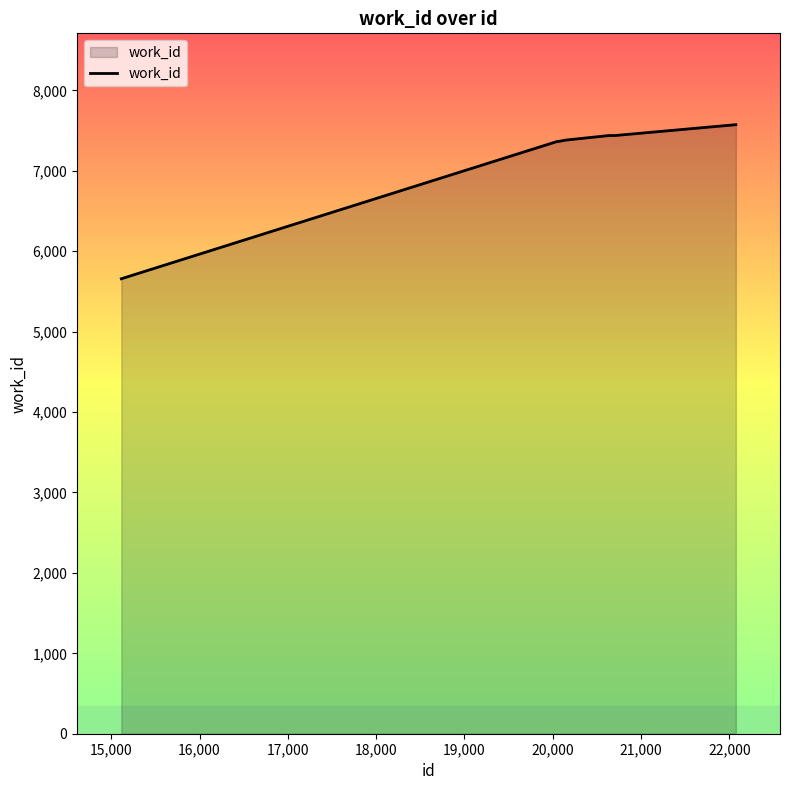

What is the difference between the maximum and minimum values?

1916